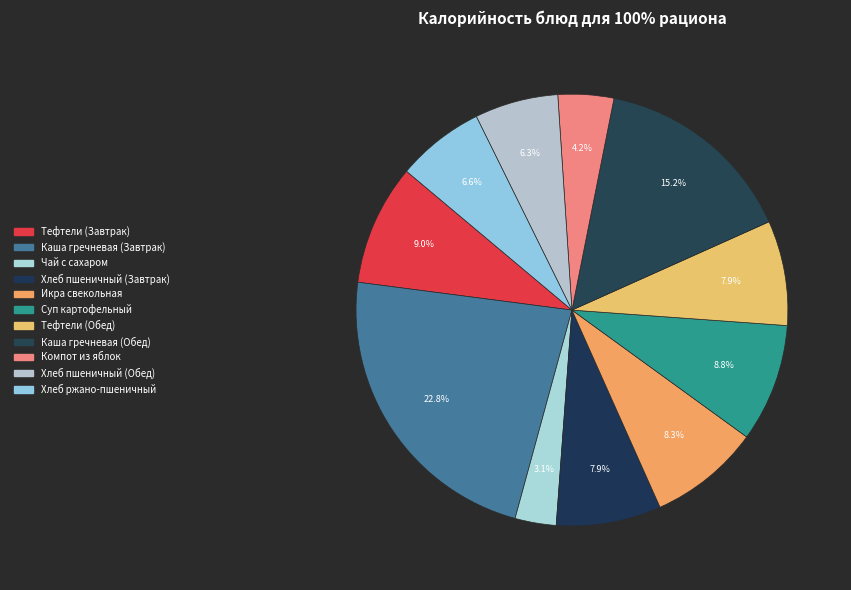

Count the number of slices in the pie.

11